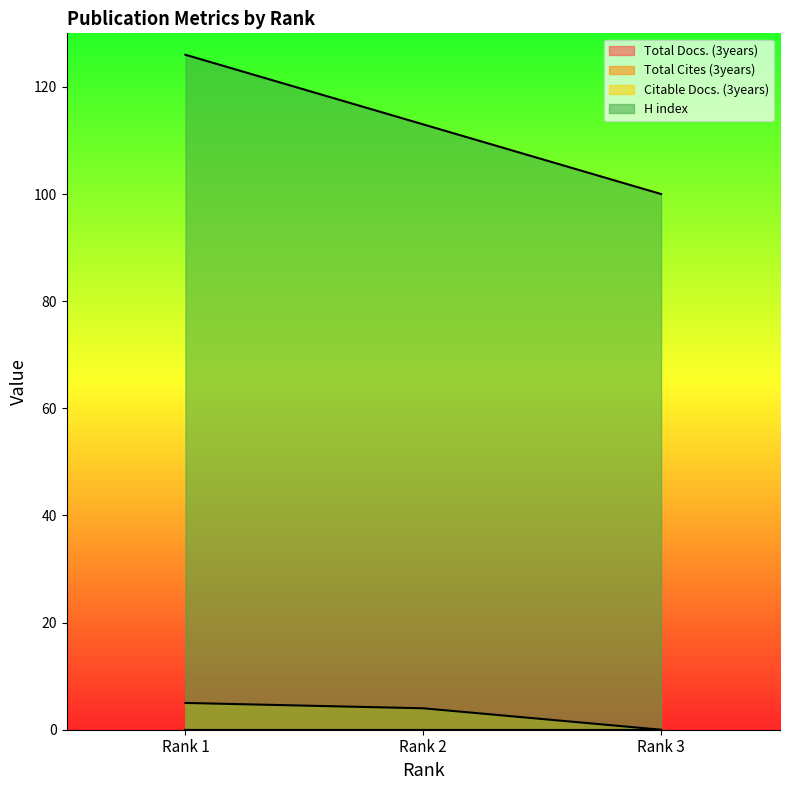

Rank the categories by Citable Docs. (3years) value from highest to lowest.

Rank 1, Rank 2, Rank 3